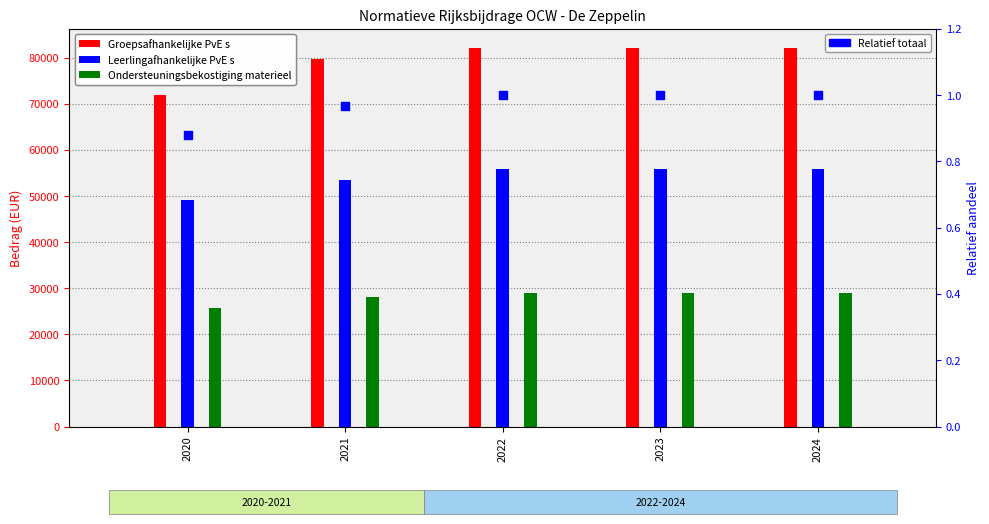

At how many categories does at least one series exceed 25395?

5